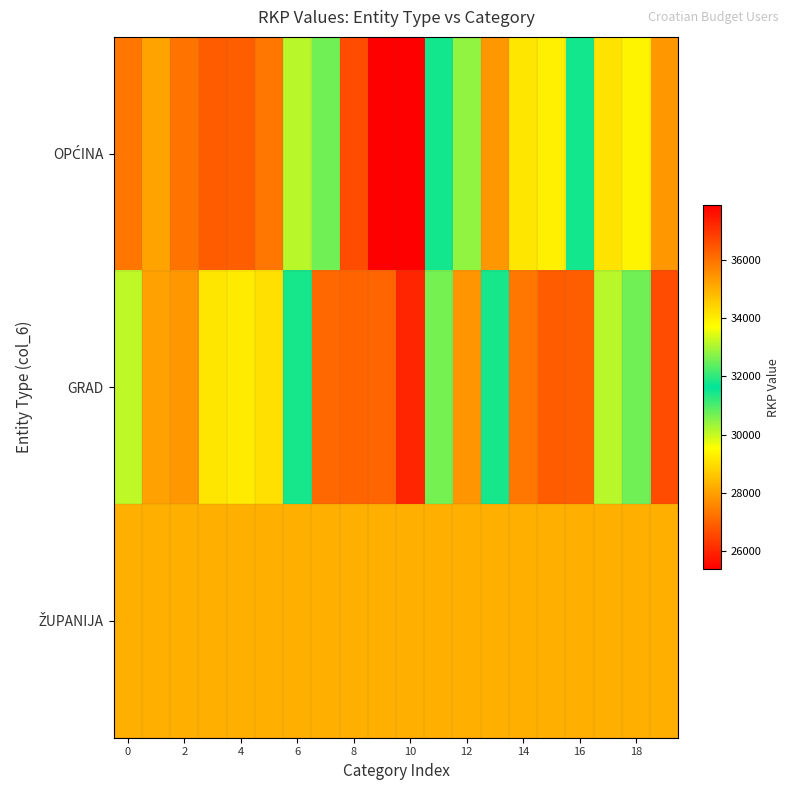

At which category is the sum across all series the highest?

8